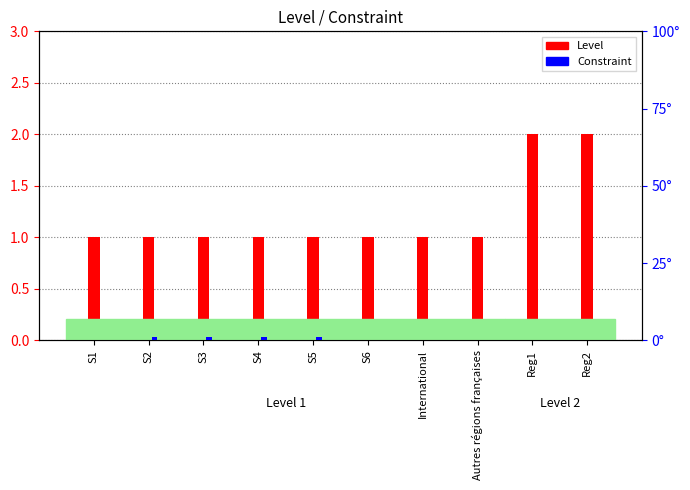

Reading left to right, transcribe all the data shown in this chart.

Level: 1	1	1	1	1	1	1	1	2	2
Constraint: 0	1	1	1	1	0	0	0	0	0